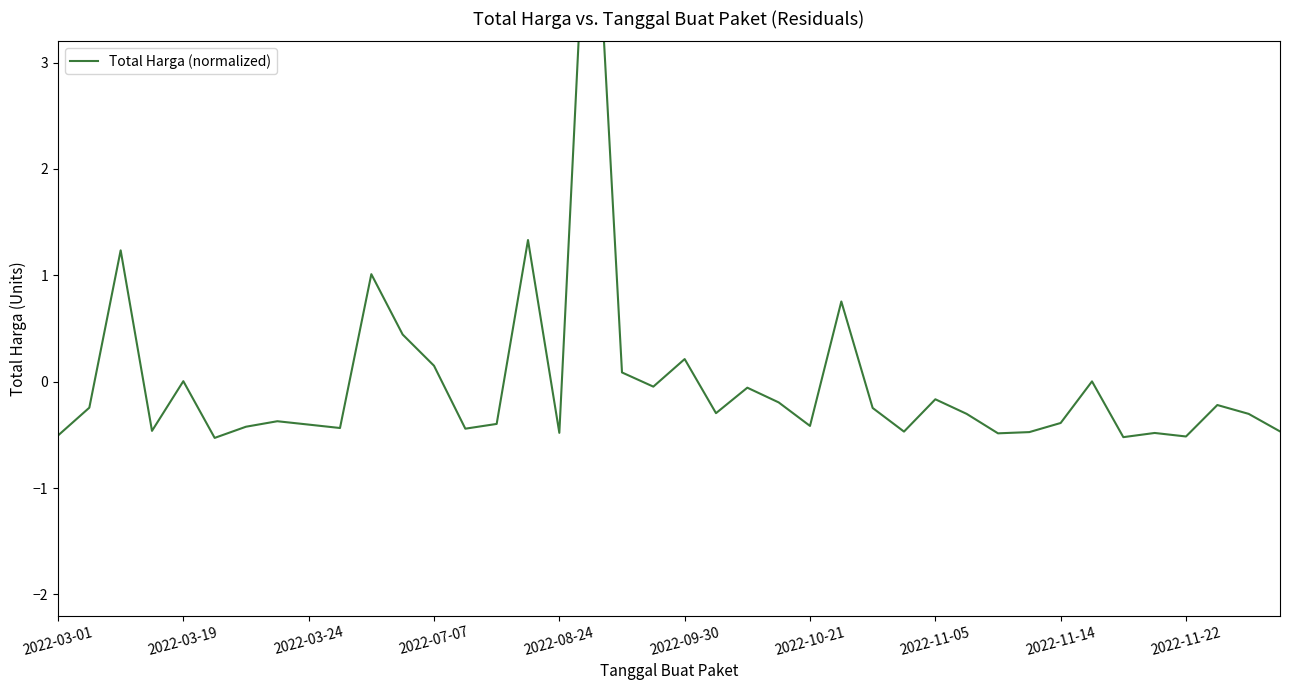

What is the change in value from 2022-11-05 to 29?

+0.1